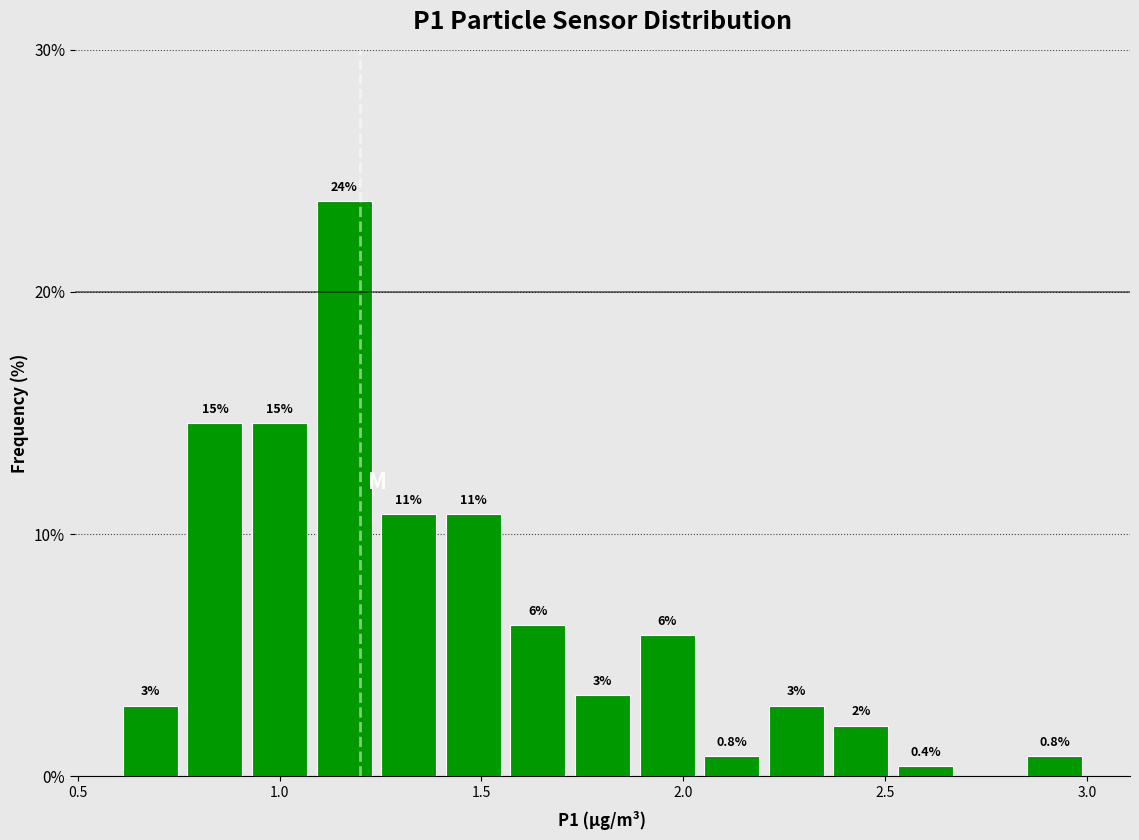

Around what value on the x-axis is the tallest bar? Give the approximate position of its centre, as read against the axis.

1.15